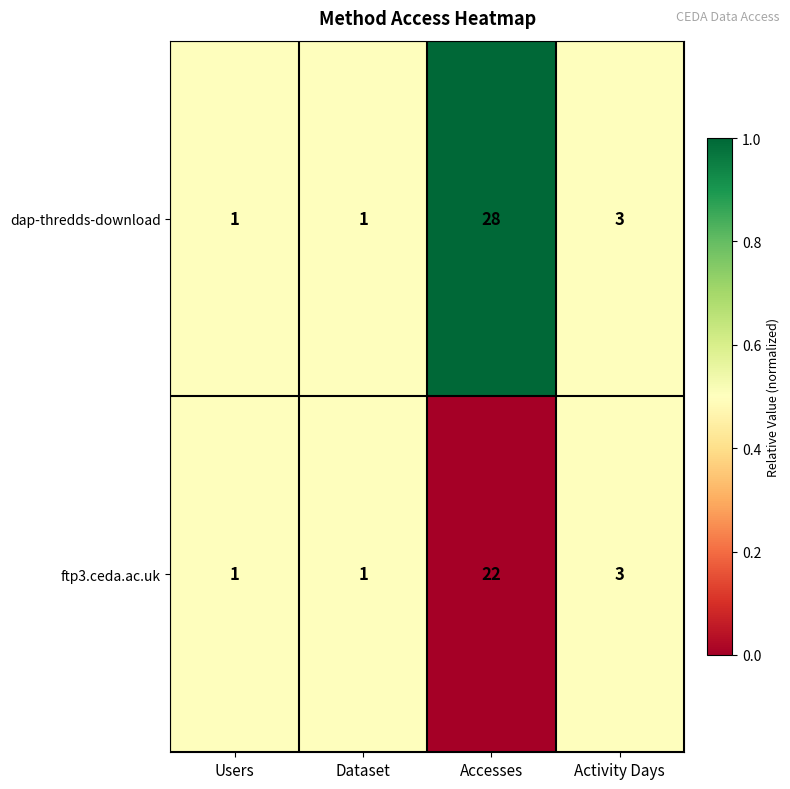

Reading left to right, transcribe all the data shown in this chart.

dap-thredds-download: 1	1	28	3
ftp3.ceda.ac.uk: 1	1	22	3